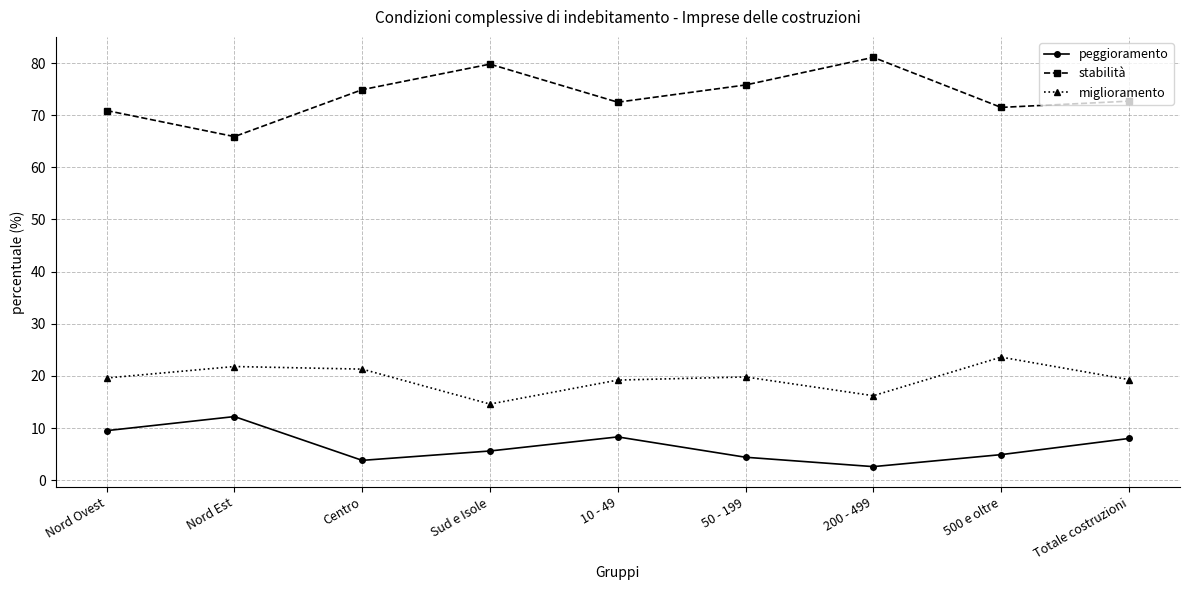

The value of stabilità at Sud e Isole is 23.9. True or false?

False